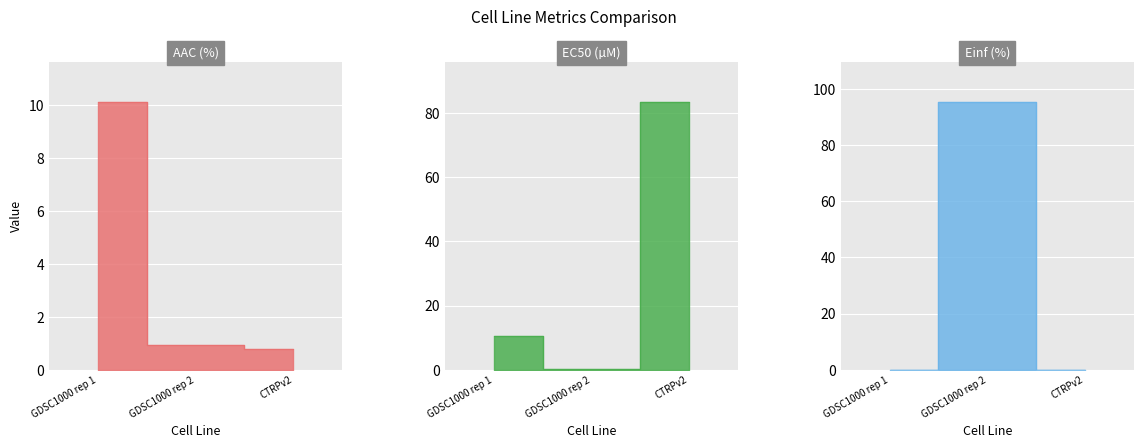

Which series has the largest total across all categories?

Einf (%)_line